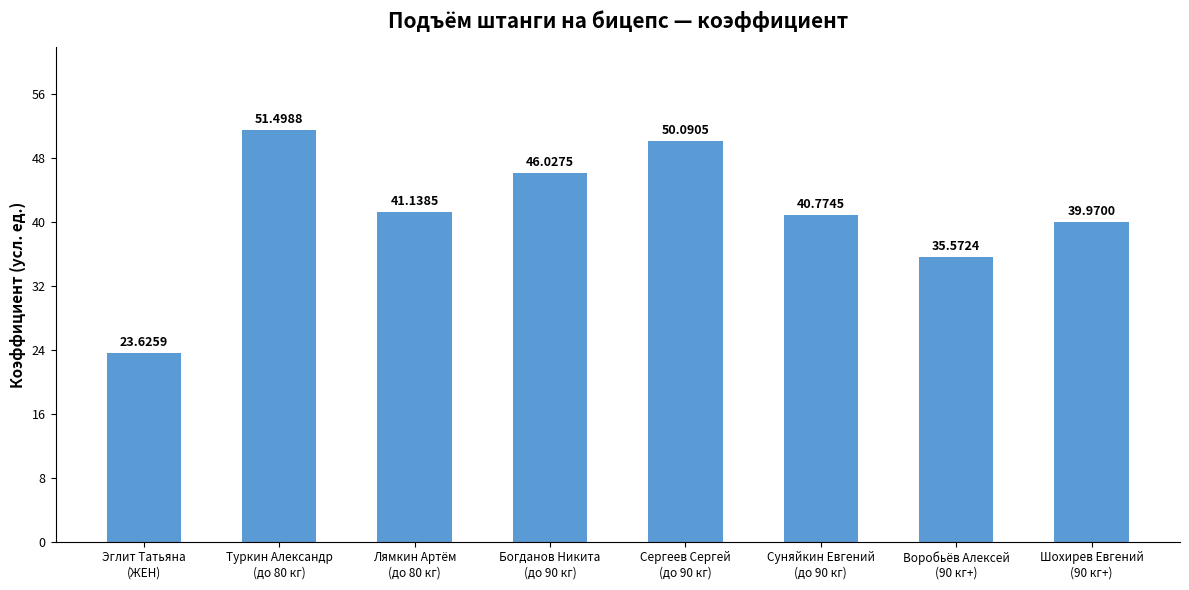

What is the average value?

41.1